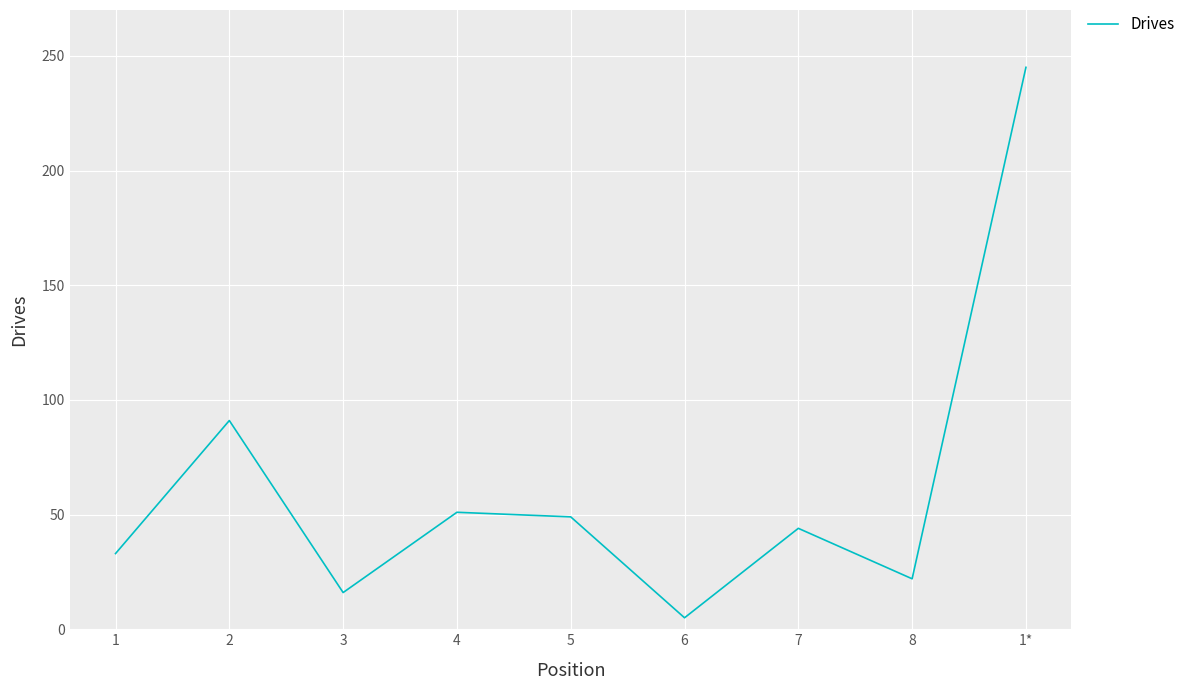

How many interior local peaks (higher than both neighbors) does the data have?

3